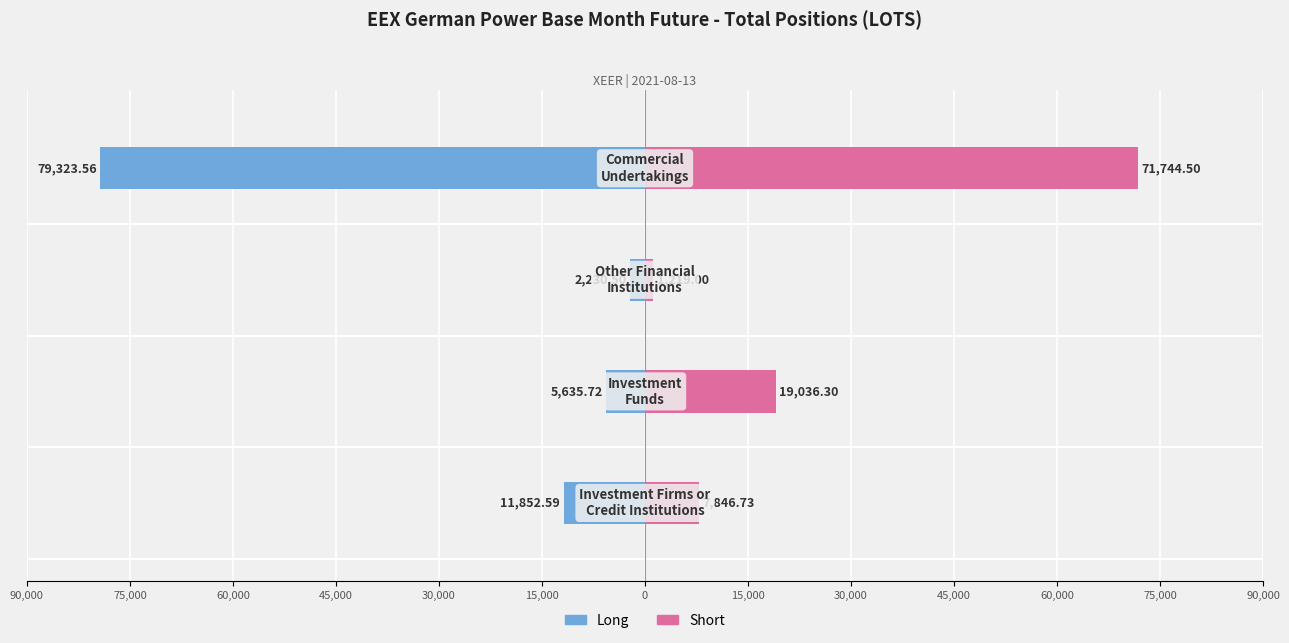

Which series has the largest range (max minus min)?

Long